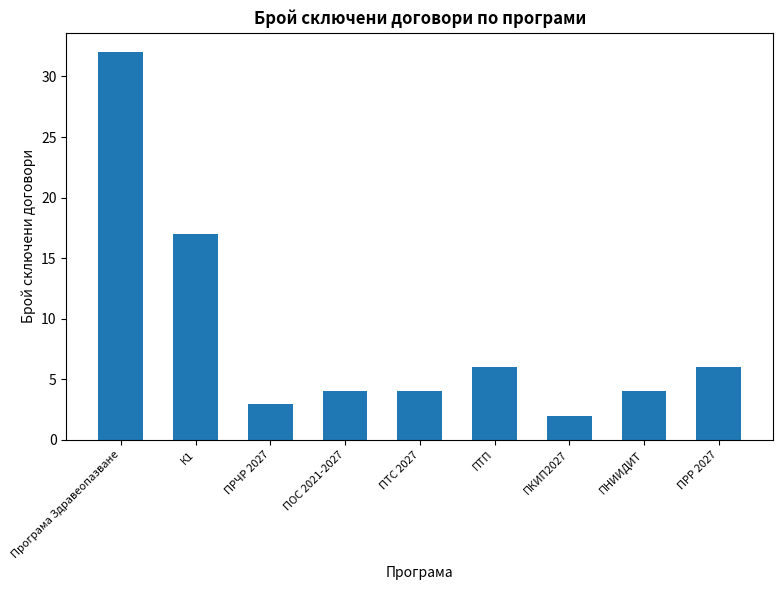

Which label corresponds to the largest value in the chart?

Програма Здравеопазване